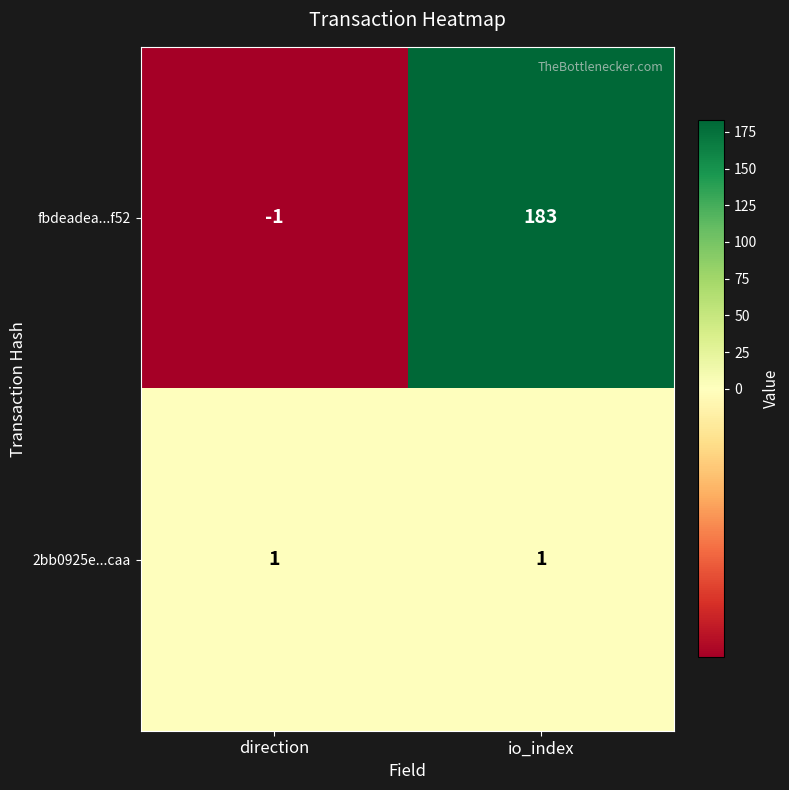

Which series has the widest spread of values?

fbdeadea...f52